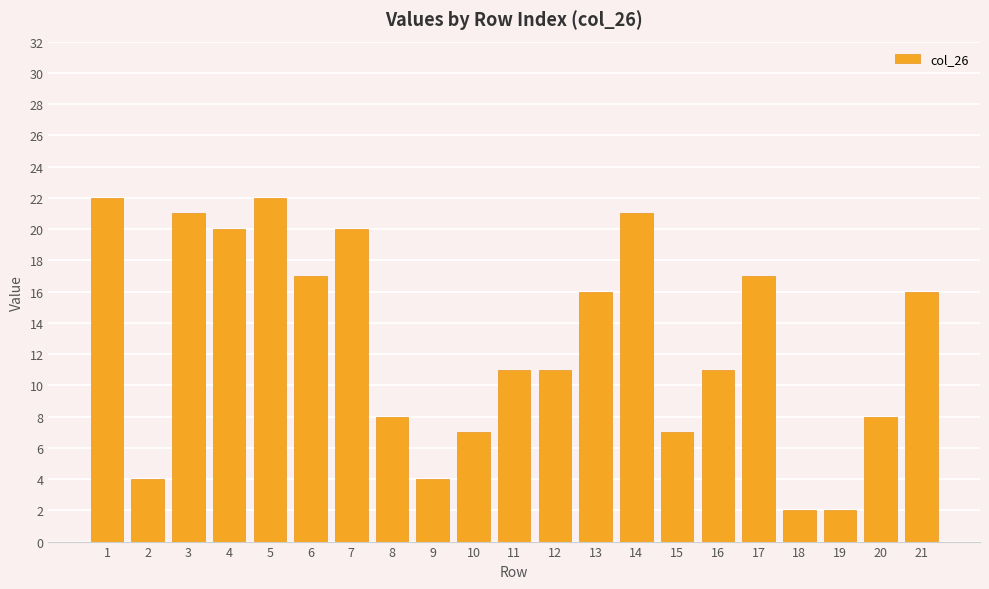

What is the average value?

13